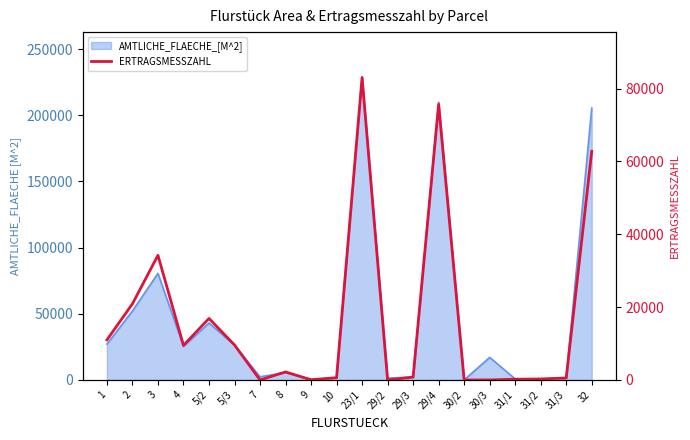

The chart shows a value of 42916 at 32. True or false?

False